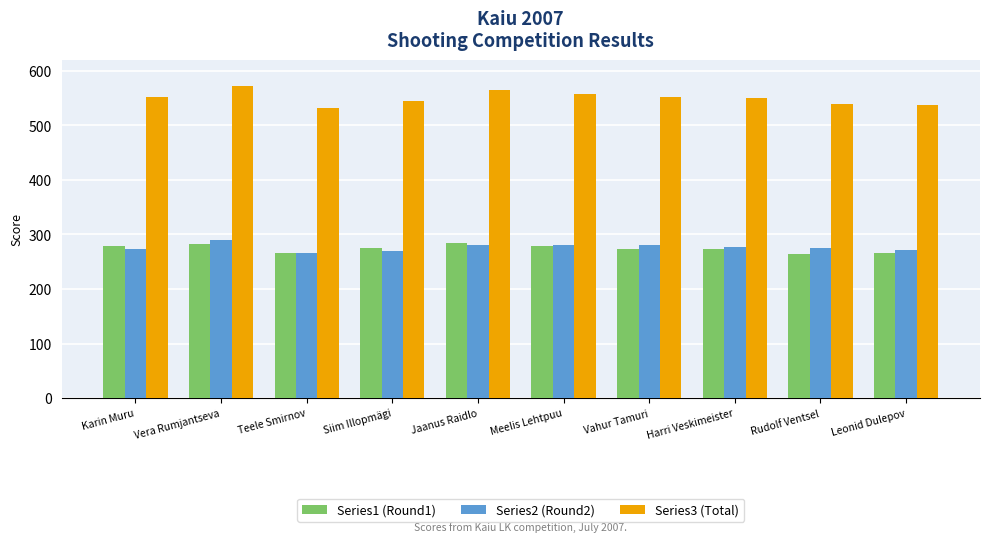

What is the sum of all Series2 (Round2) values?

2764